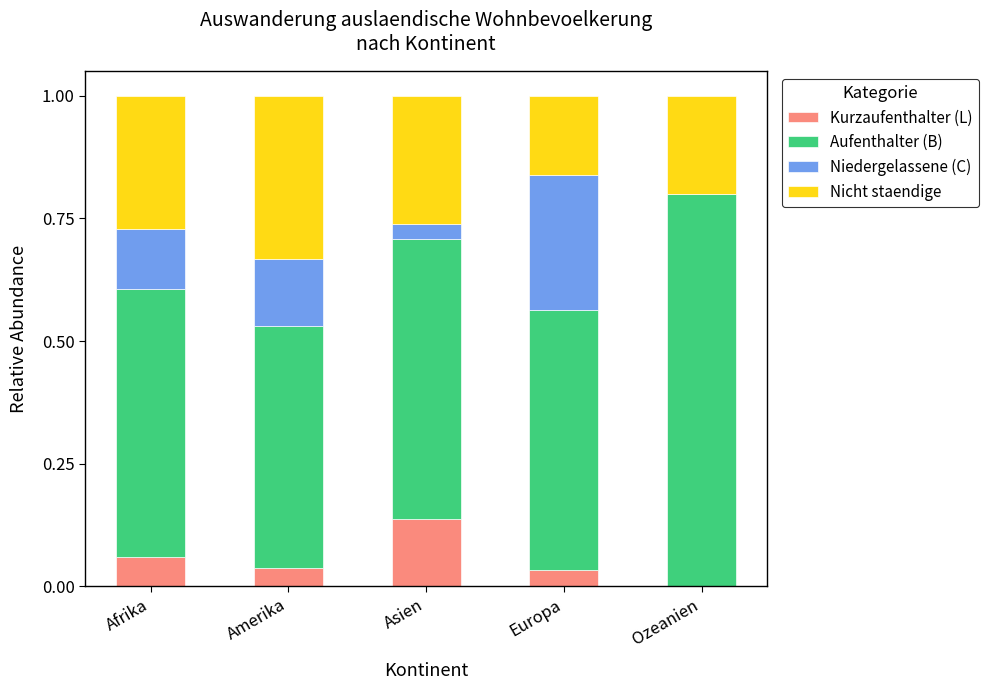

What is the total value across all series at Europa?

1.0